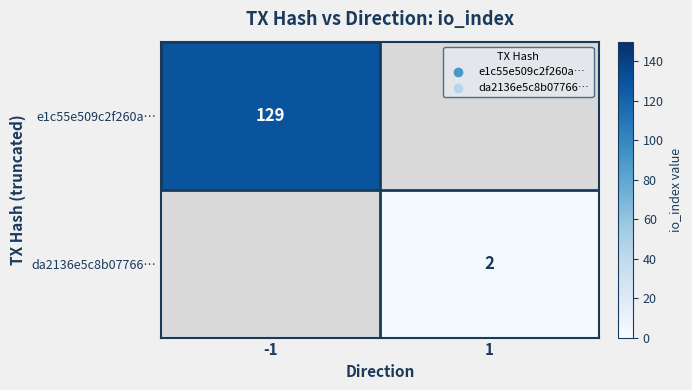

True or false: e1c55e509c2f260a… has a value of 129 at -1.

True